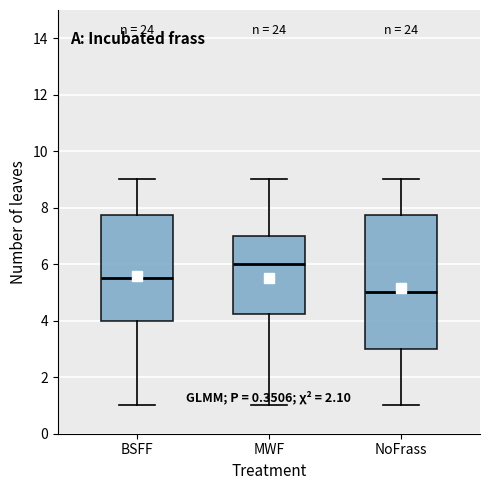

Which box is the tallest, from its lower edge to its upper edge?

NoFrass